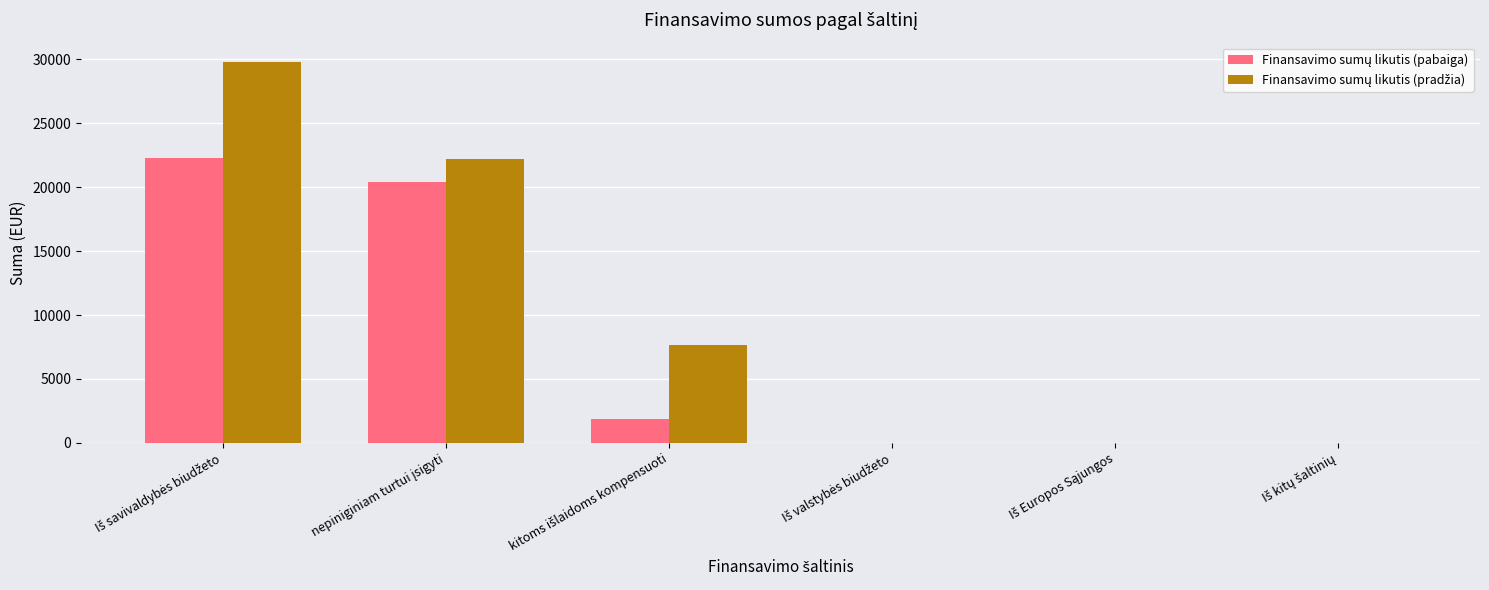

What is the maximum value shown in the chart?

29822.7